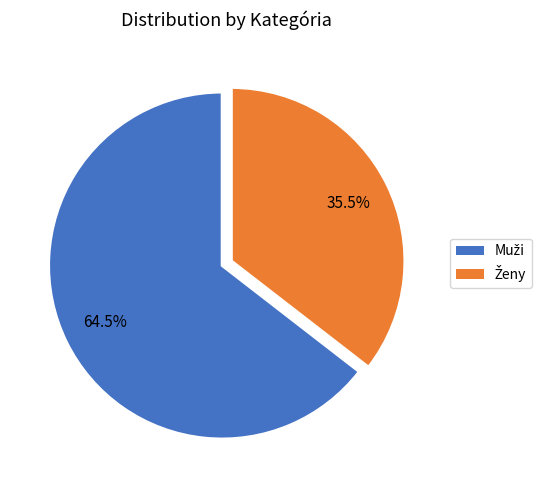

Does any single category account for the majority?

Yes